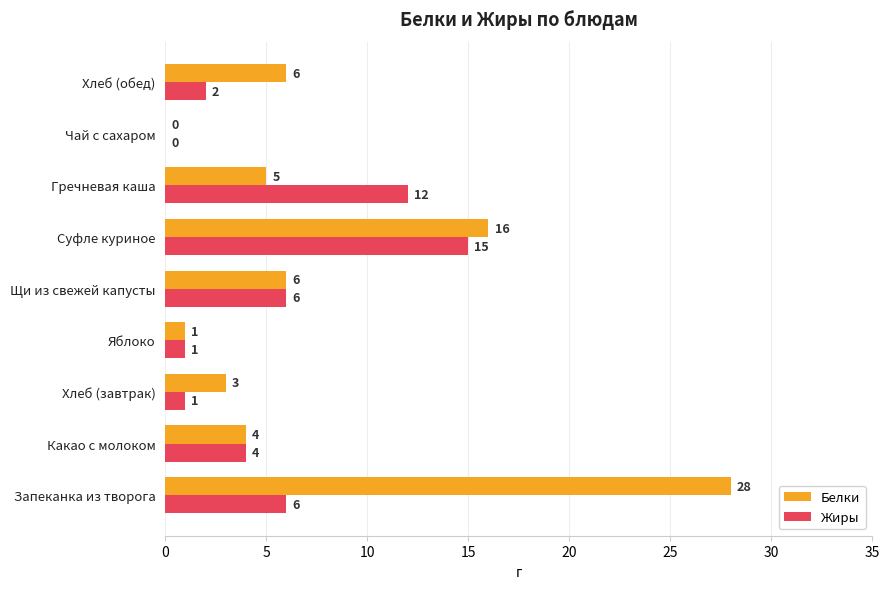

The value of Белки at Гречневая каша is 3. True or false?

False